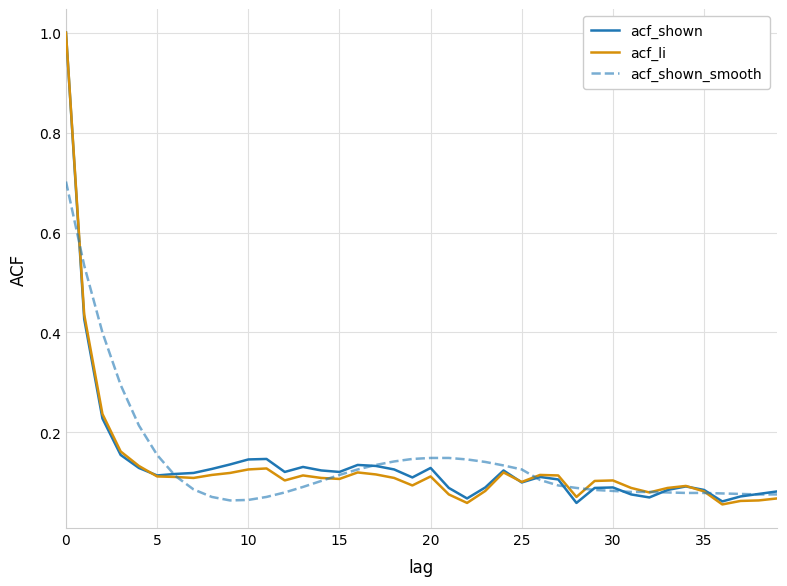

What is the greatest value displayed?

1.0